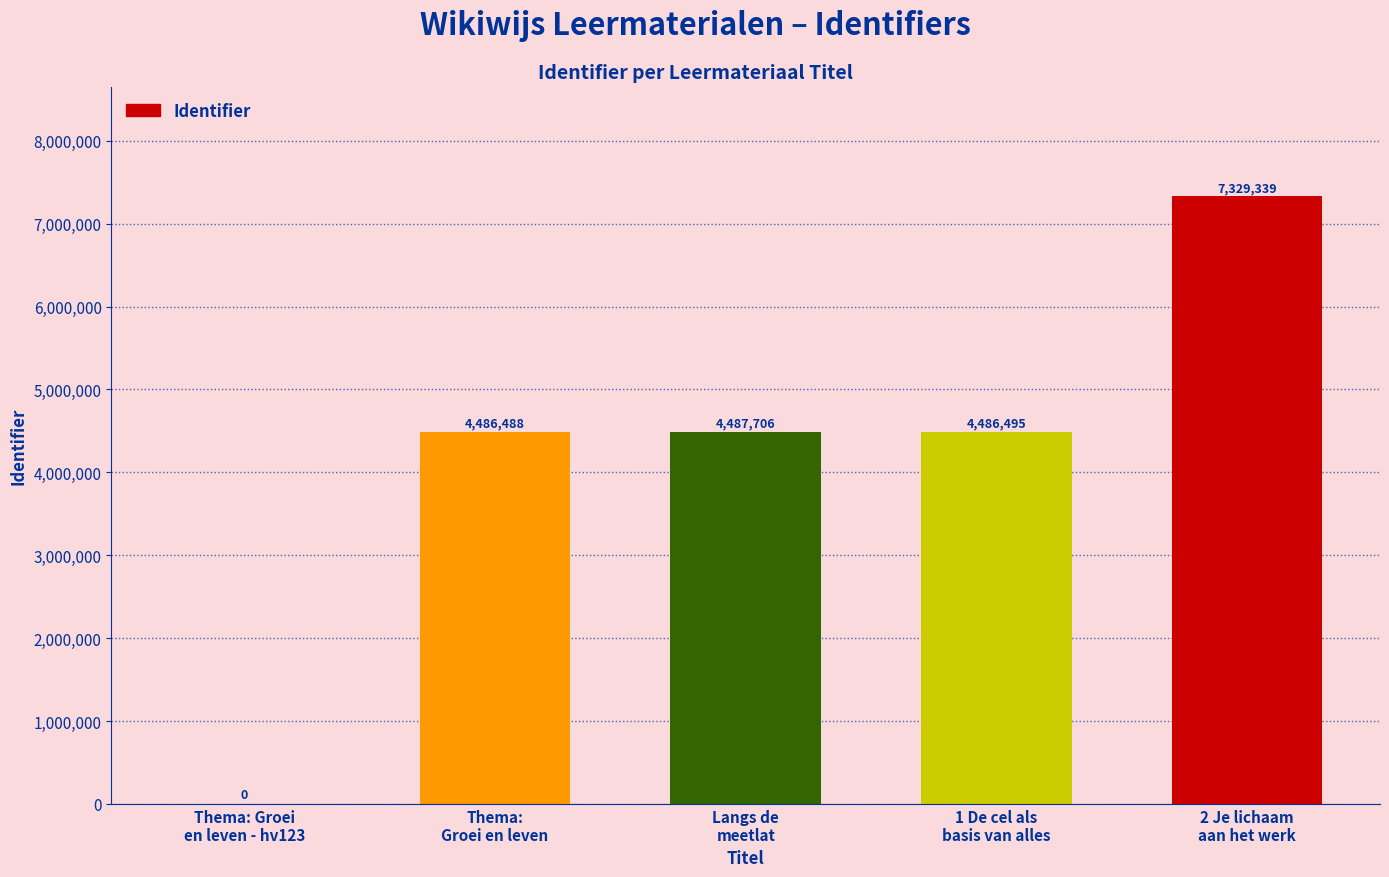

Is it true that the value at Thema: Groei
en leven - hv123 is 0?

True